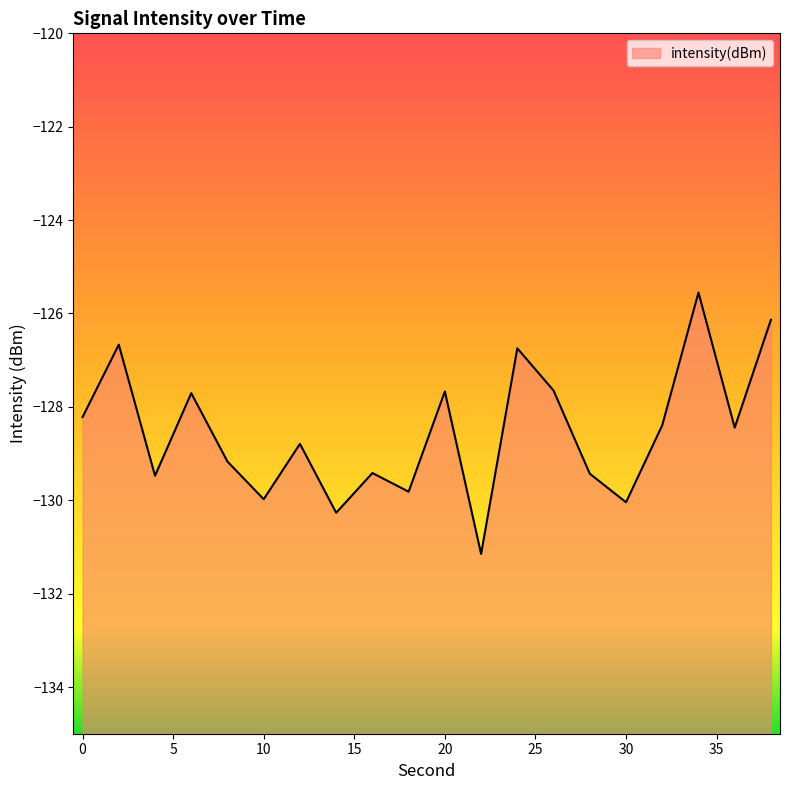

Rank the categories by value from lowest to highest.

22, 14, 30, 10, 18, 4, 28, 16, 8, 12, 36, 32, 0, 6, 20, 26, 24, 2, 38, 34